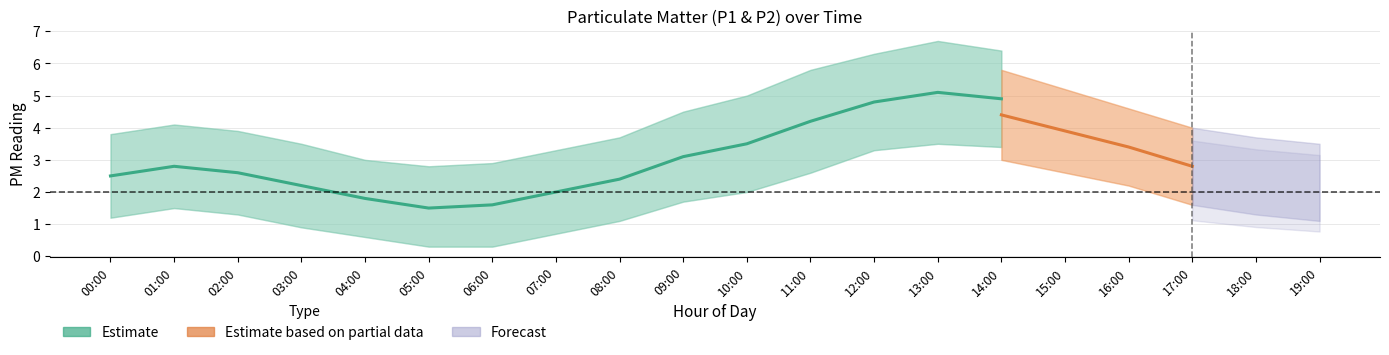

Is it true that P2_upper equals 7.8 at 16:00?

False